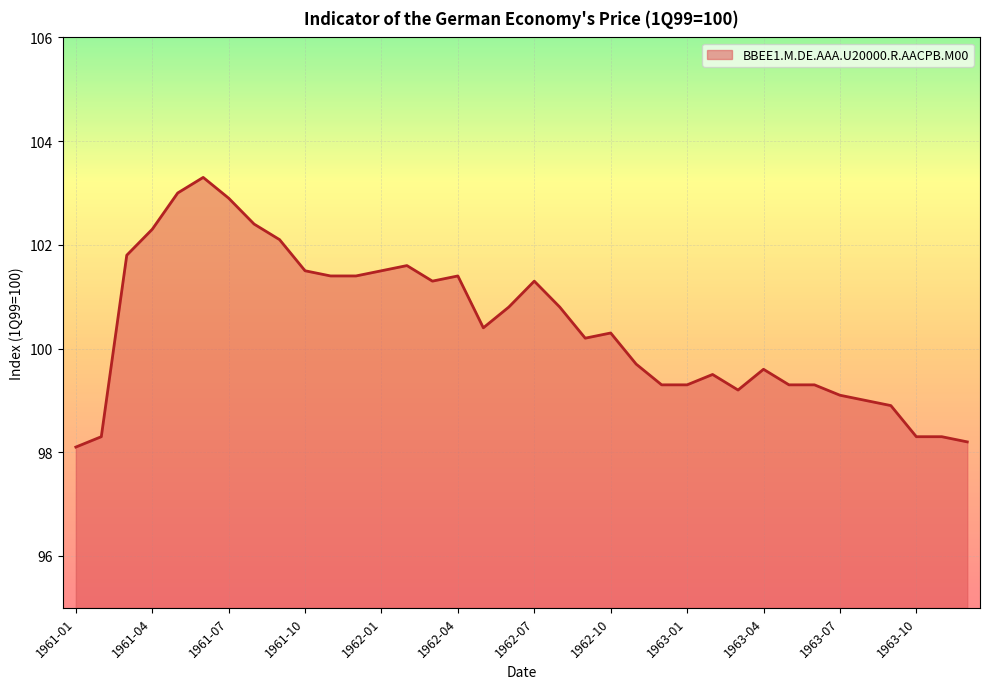

What is the minimum value shown in the chart?

98.1